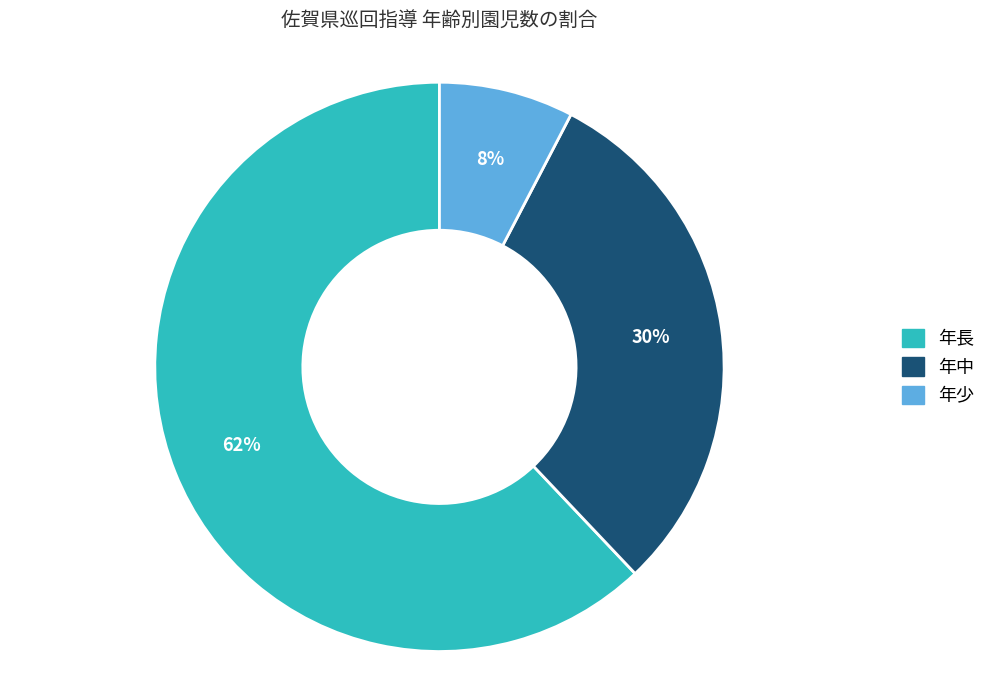

How many segments does this pie chart have?

3